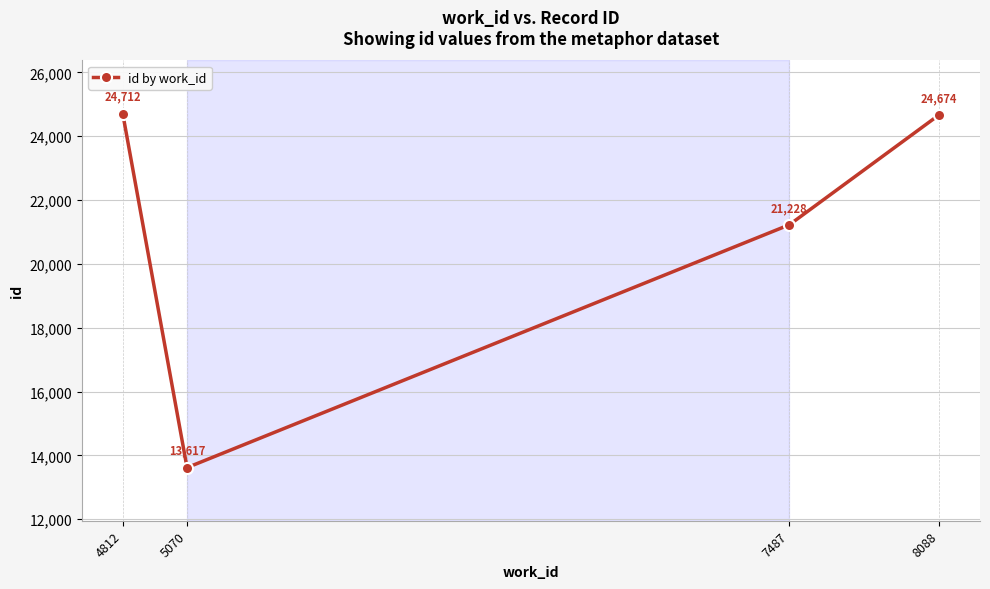

Is this an area chart (filled region under the line)?

No